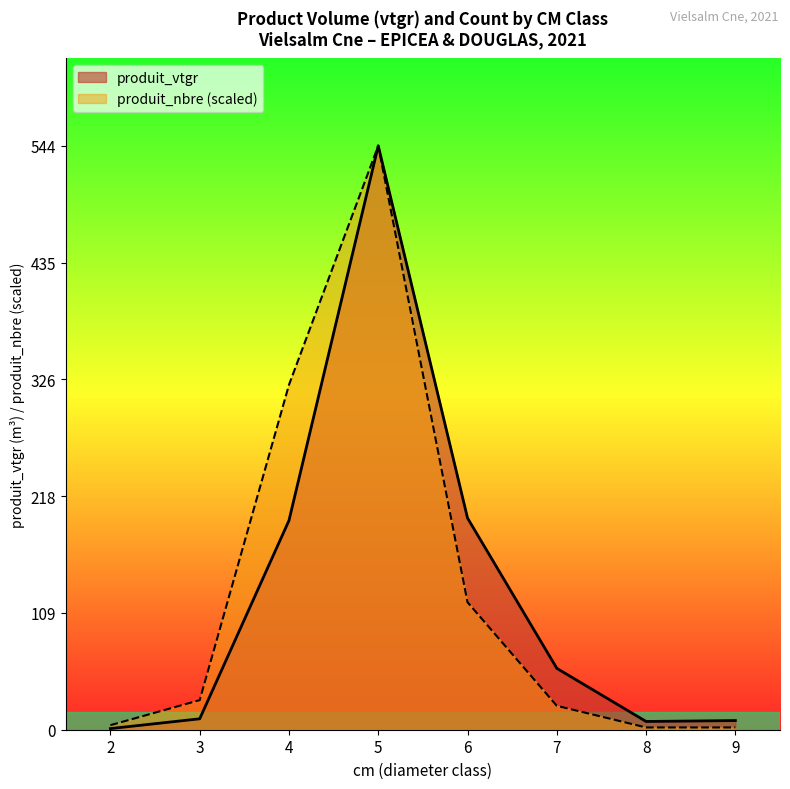

Rank the series by their maximum value, from lowest to highest.

produit_nbre, produit_vtgr